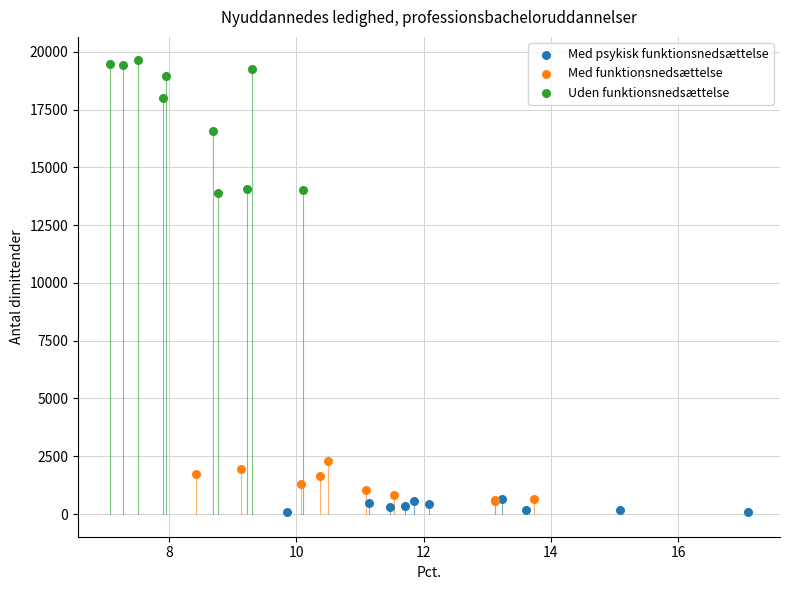

Which series reaches the maximum Y coordinate?

Uden funktionsnedsættelse